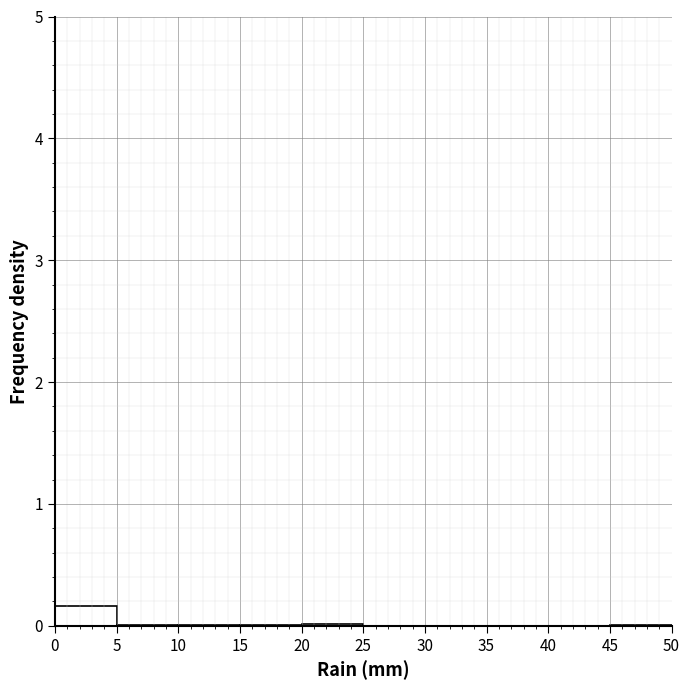

Over which range of the x-axis is the bar tallest?

0 to 5